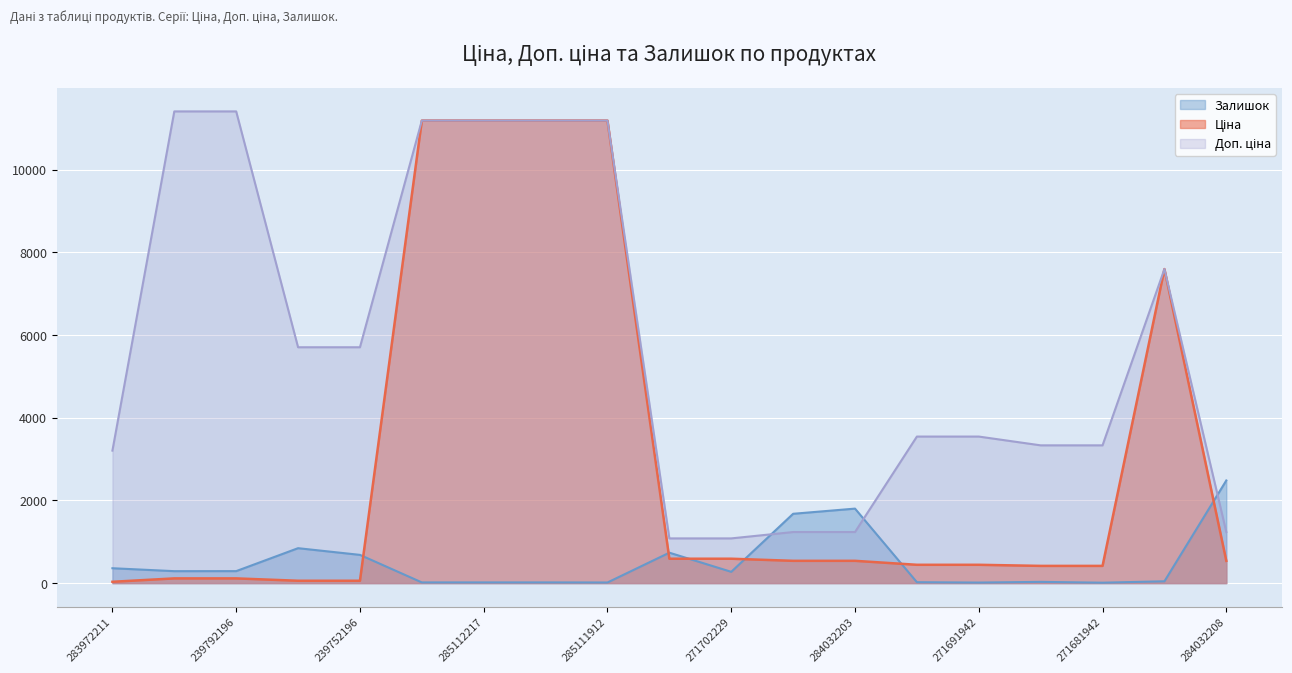

How many lines are shown in the chart?

3